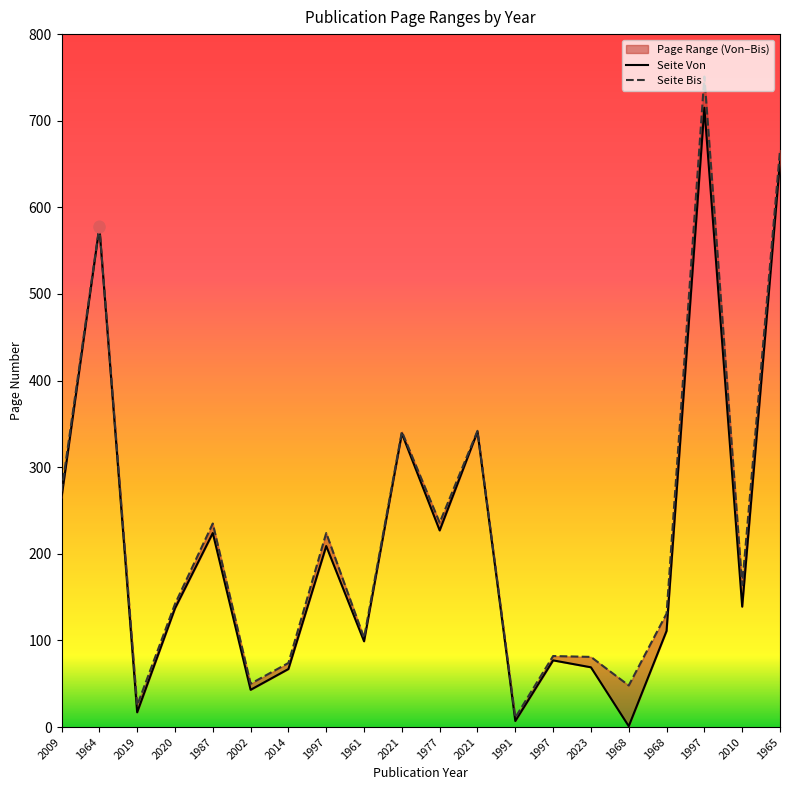

Which series contains the highest Y value?

Seite Bis